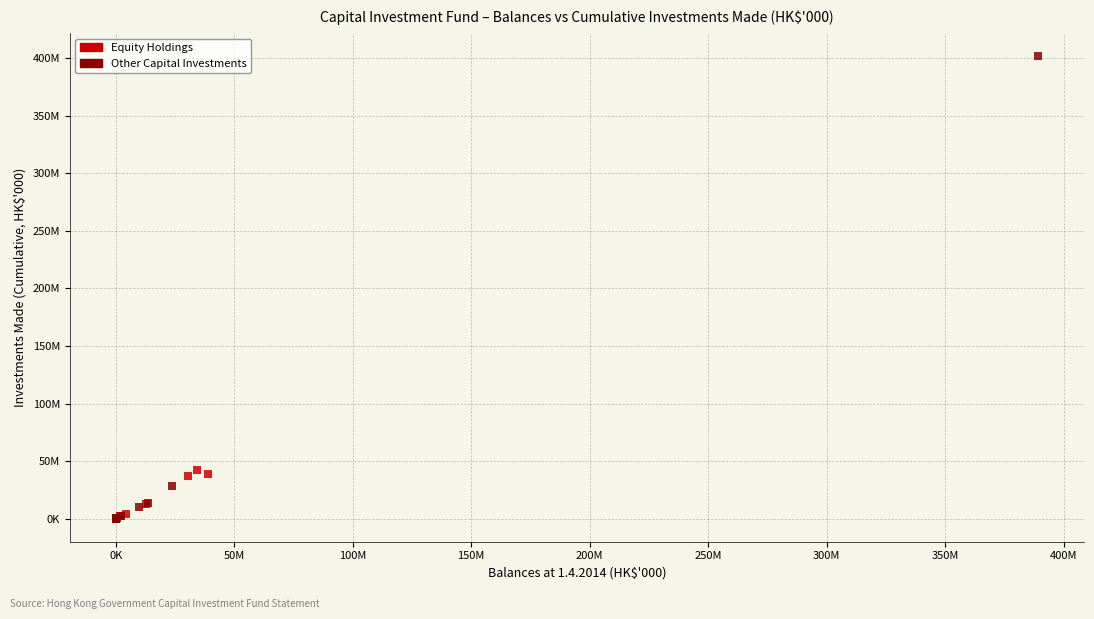

Which series has the largest Y range (max minus min)?

Other Capital Investments